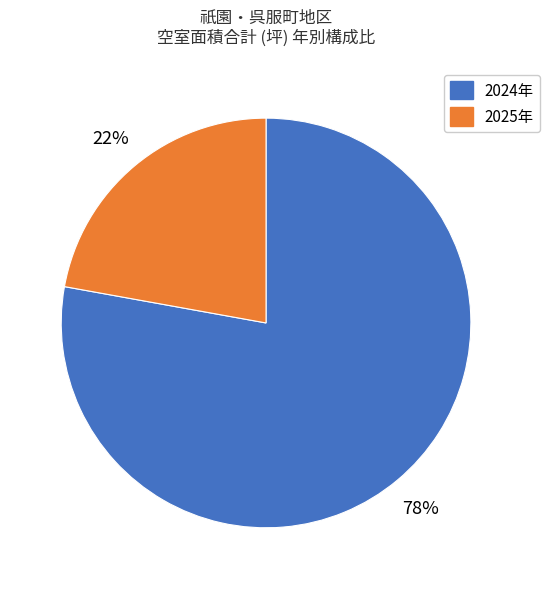

To the nearest percent, what is the difference between the 2025年 and 2024年 slice percentages?

56%